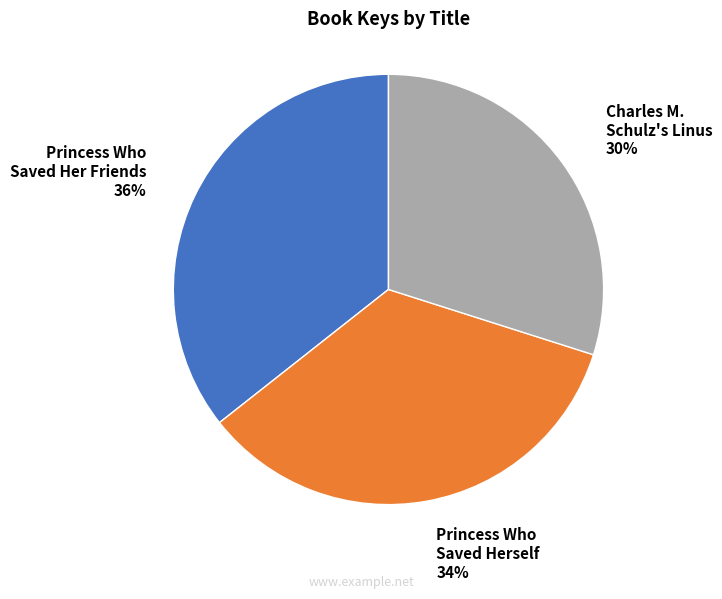

Approximately how many times larger is the value at Princess Who Saved Her Friends compared to Charles M. Schulz's Linus?

1.2